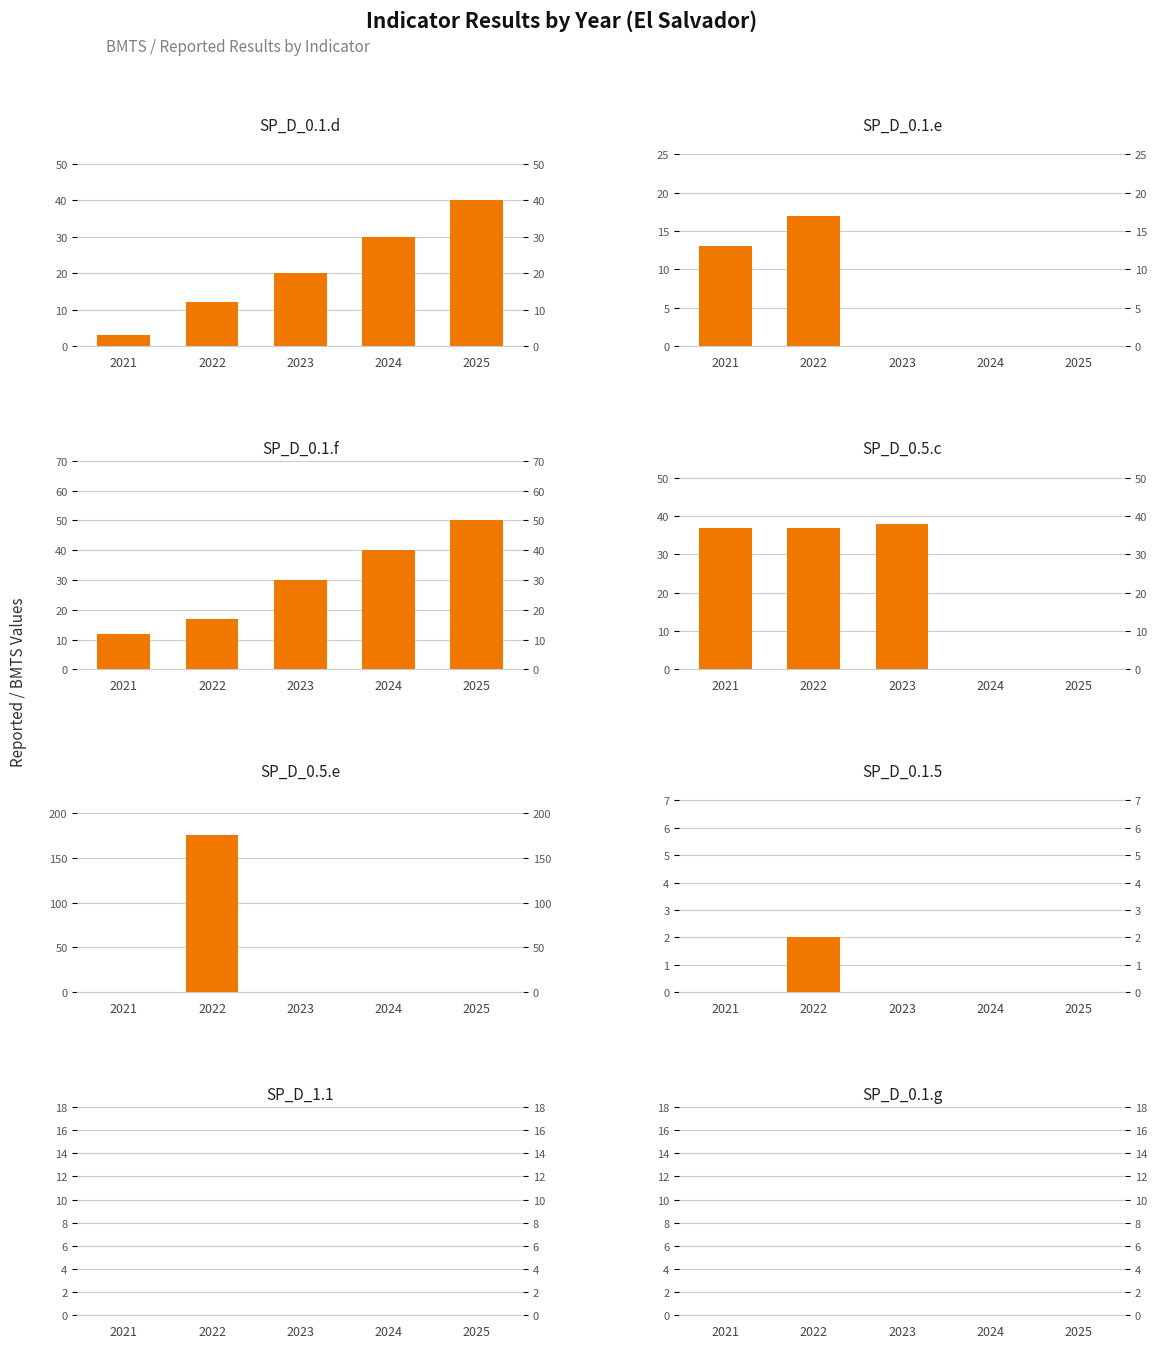

What is the total value across all series at 2024?

70